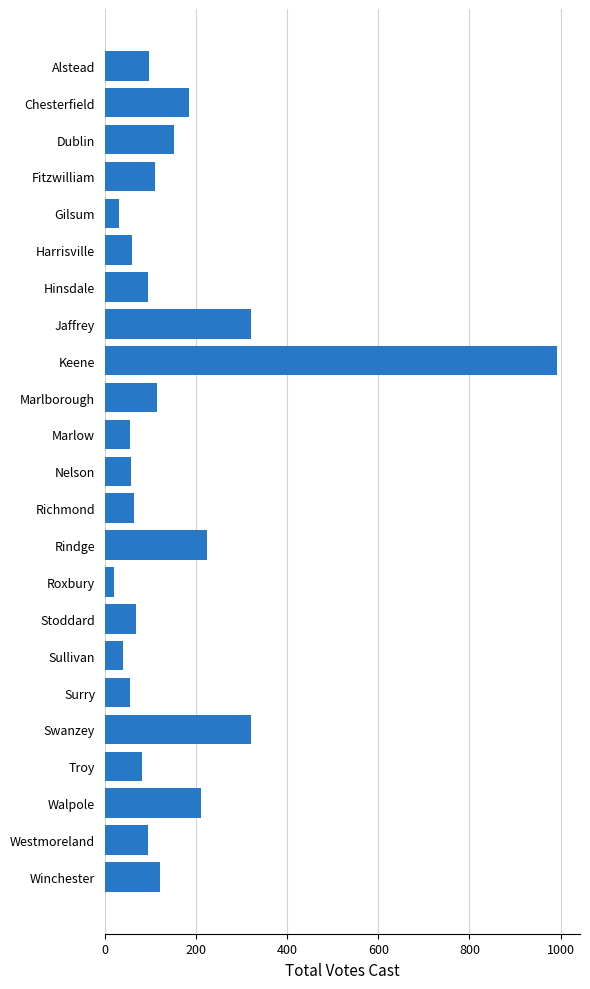

Which label corresponds to the smallest value in the chart?

Roxbury